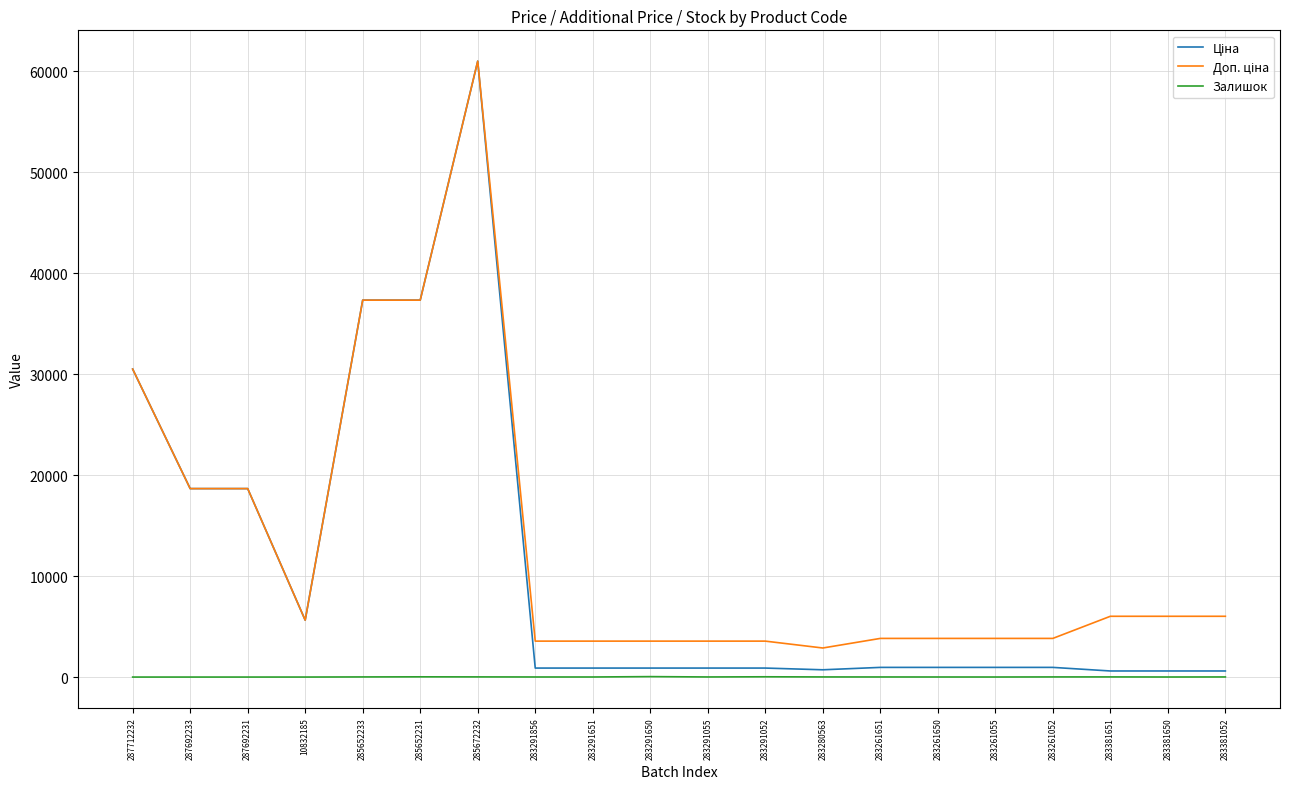

At which category is the sum across all series the highest?

285672232